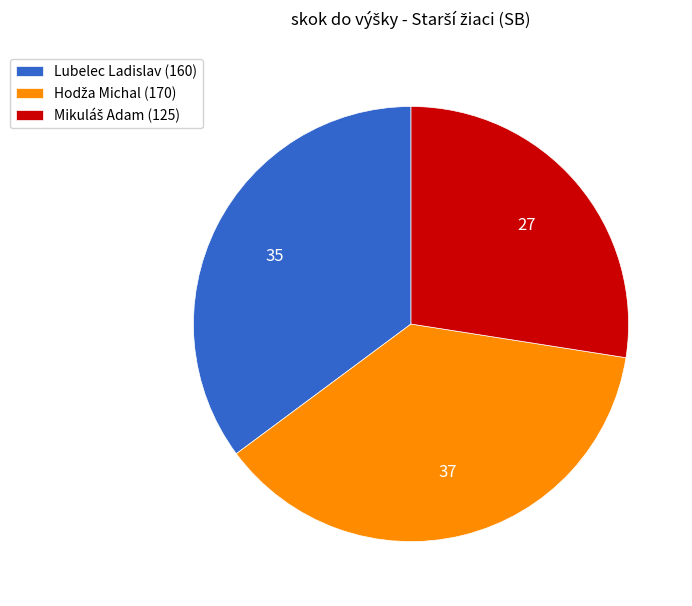

True or false: Lubelec Ladislav (160) accounts for 35% of the total.

True